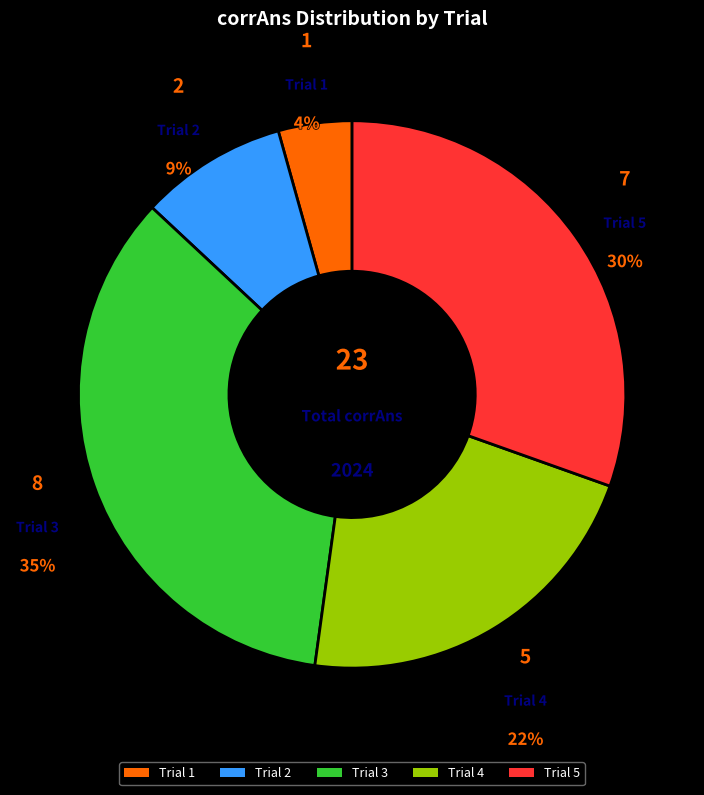

Do Trial 1 and Trial 2 together represent more than half of the pie?

No